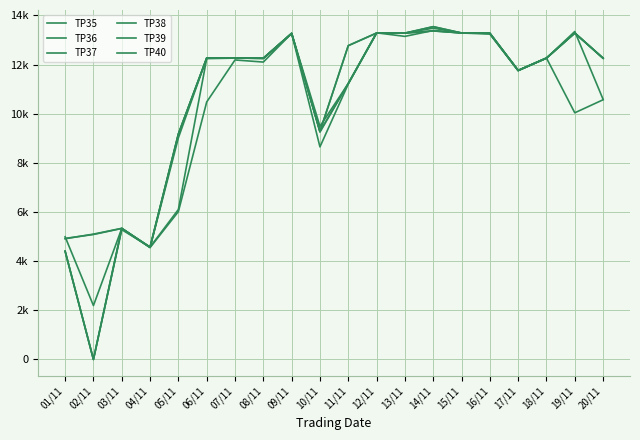

Does the chart display data point markers on the line(s)?

No